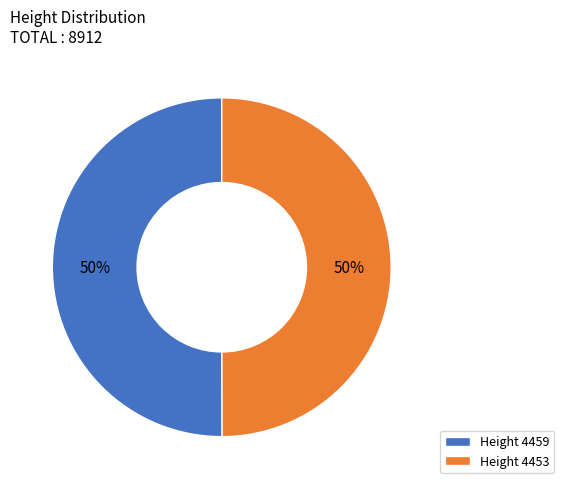

Approximately how many times larger is the value at Height 4453 compared to Height 4459?

1.0